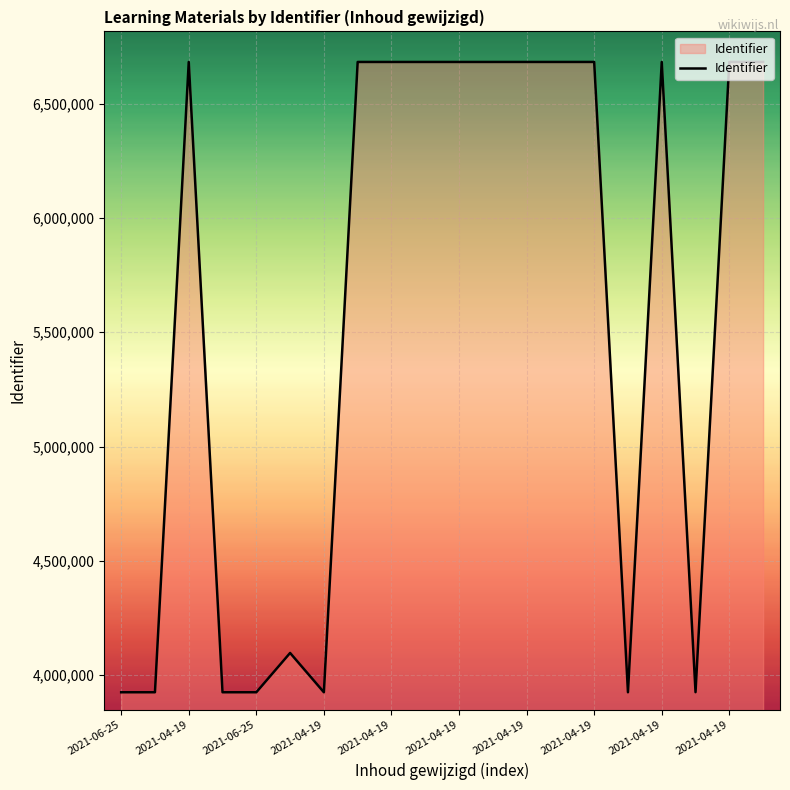

What is the difference between the maximum and minimum values?

2756696